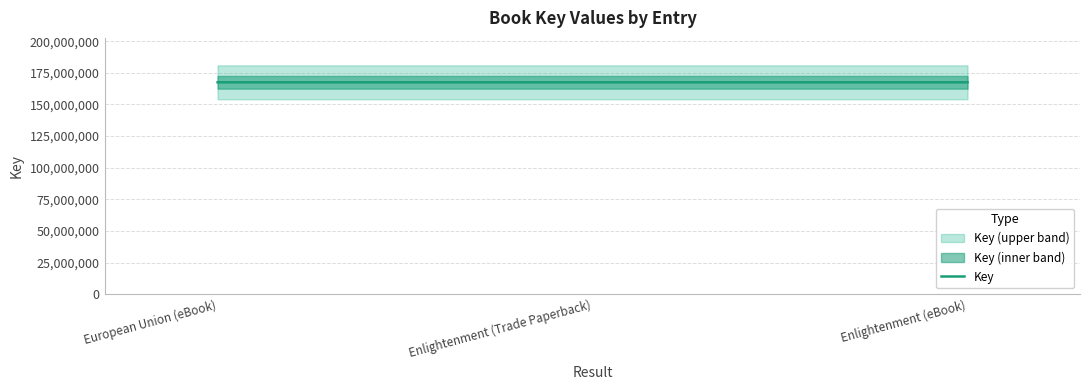

Reading left to right, transcribe all the data shown in this chart.

European Union (eBook)=167493532	Enlightenment (Trade Paperback)=167492476	Enlightenment (eBook)=167492476